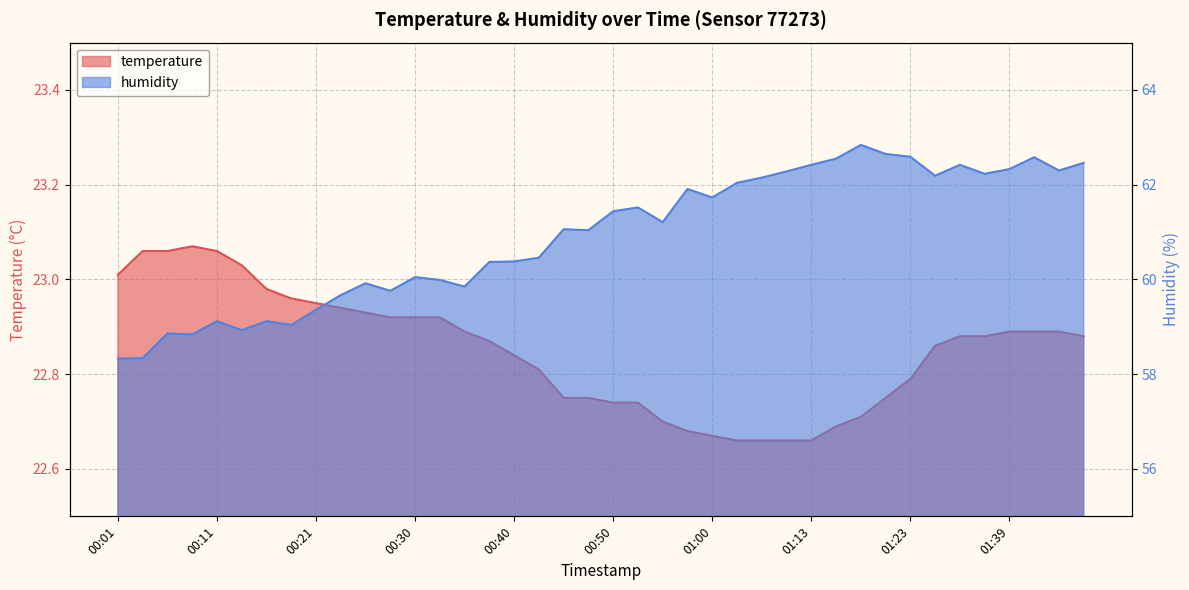

At 01:46, list the series in order from smallest to largest.

temperature, humidity